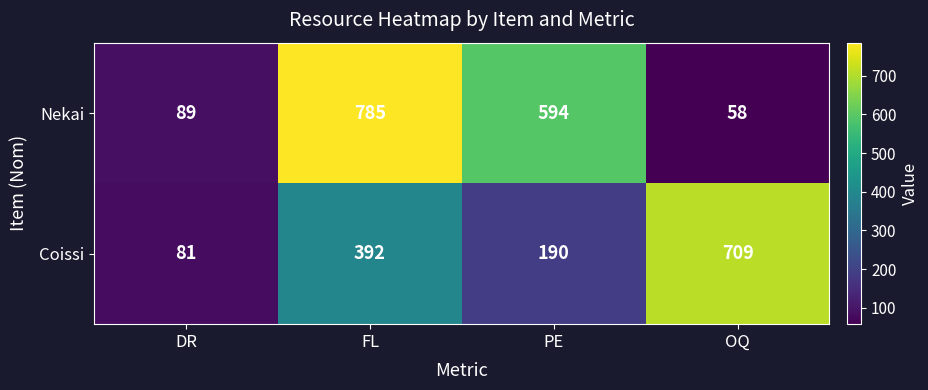

Which series has the widest spread of values?

Nekai